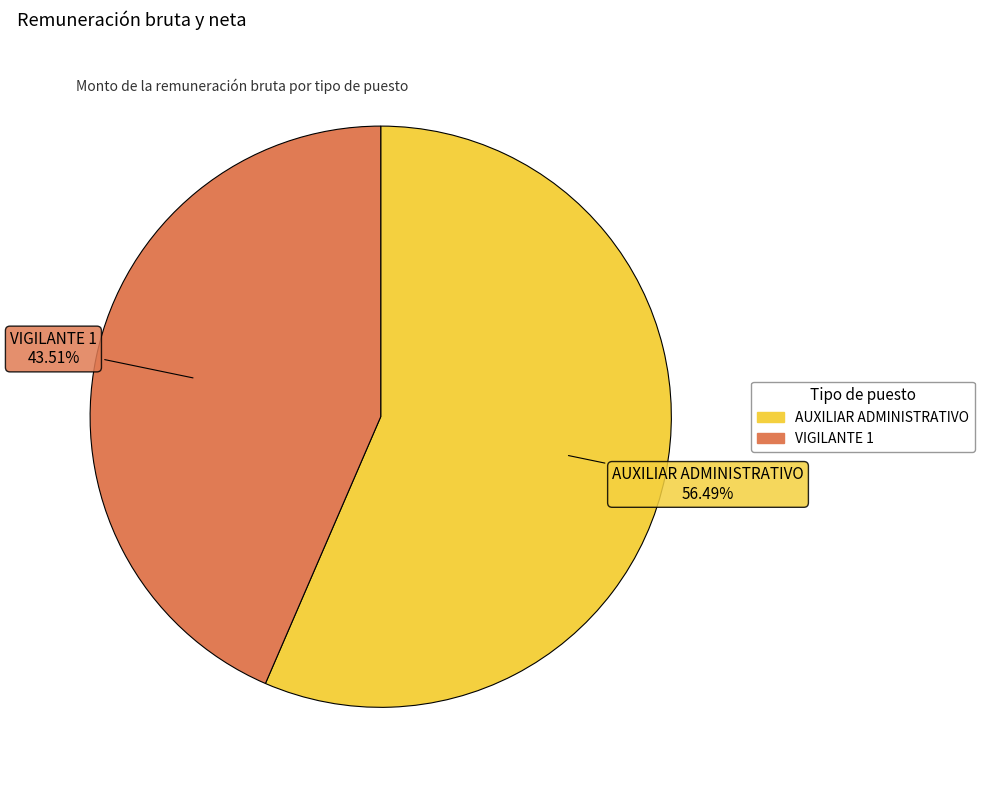

Is there any slice that represents more than half of the pie?

Yes